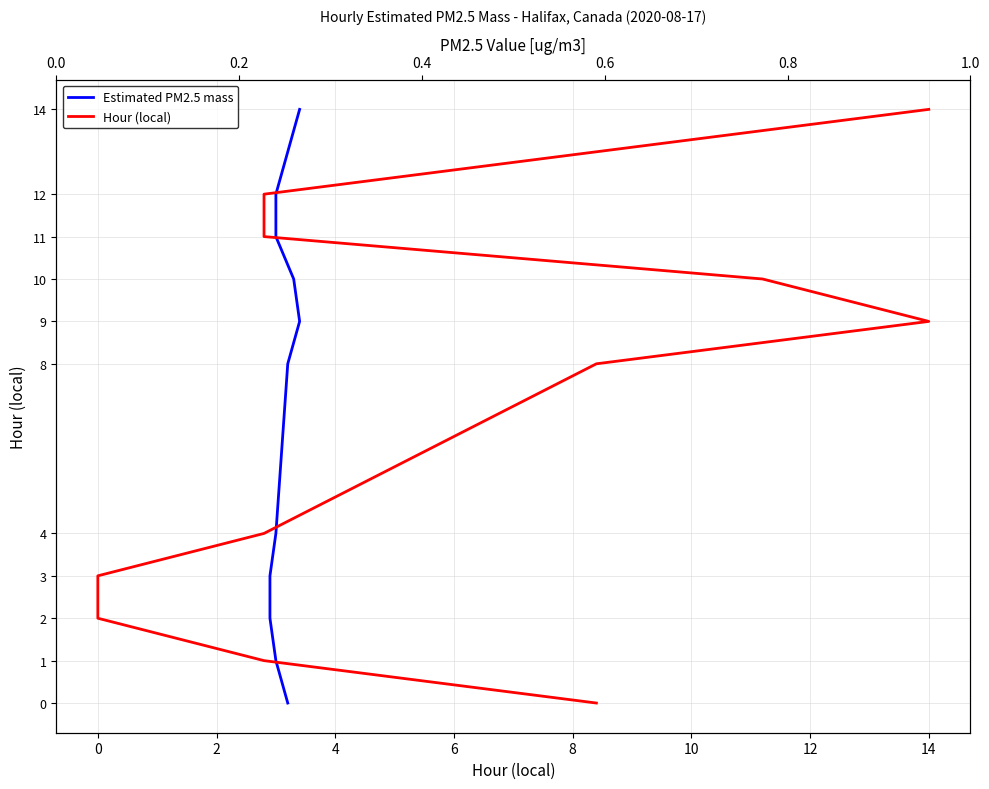

The Estimated PM2.5 mass series shows 3 at 16. True or false?

False